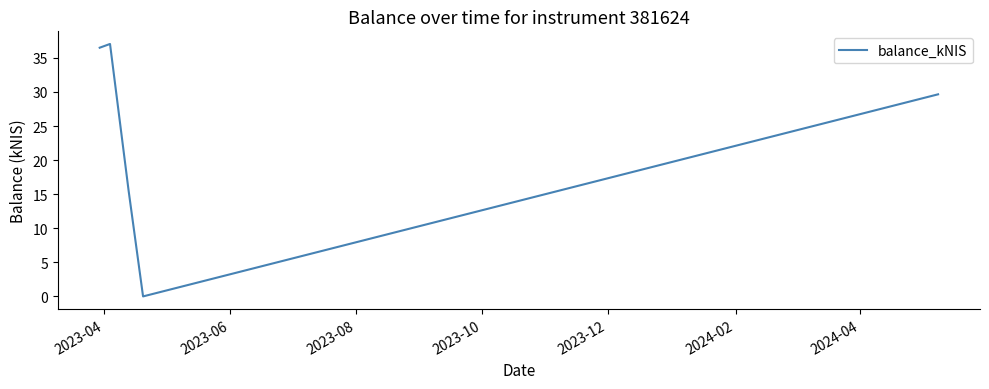

What is the sum of all values?

118.7